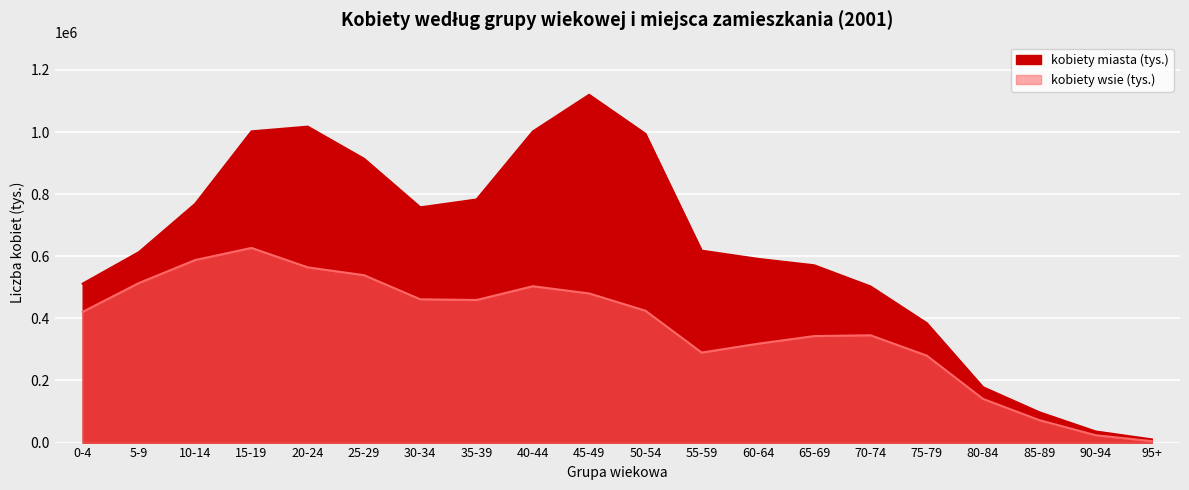

Which category has the lowest value across all series?

95+